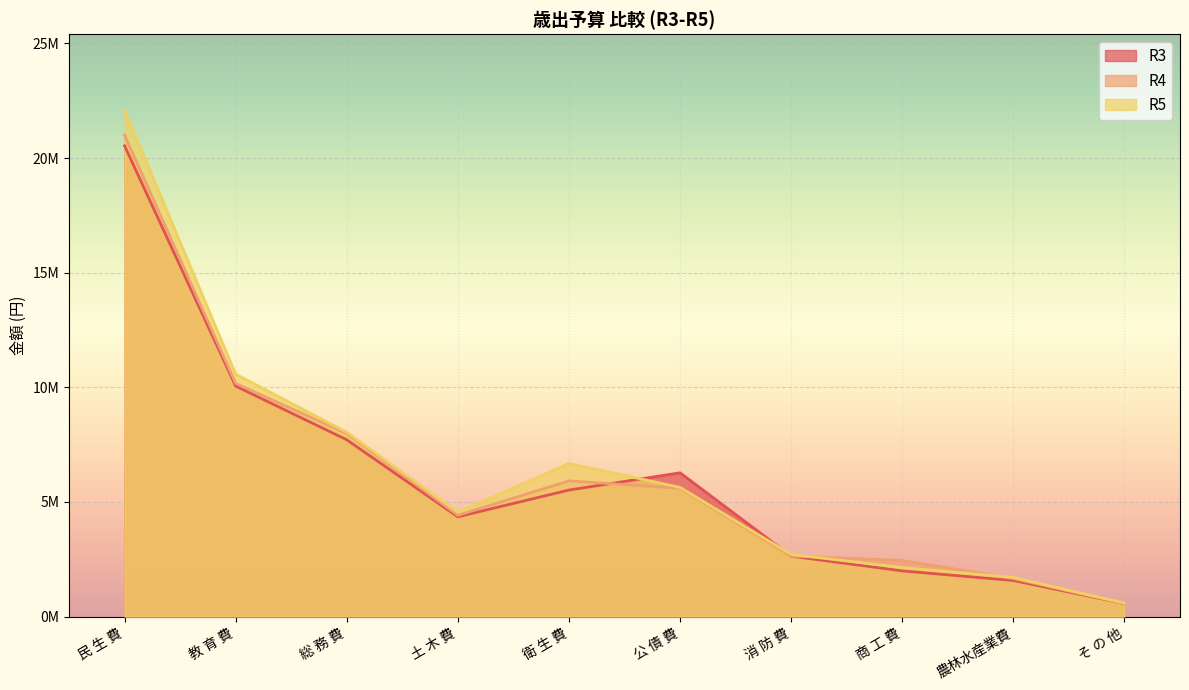

At which category does R3 reach its first local peak?

公 債 費